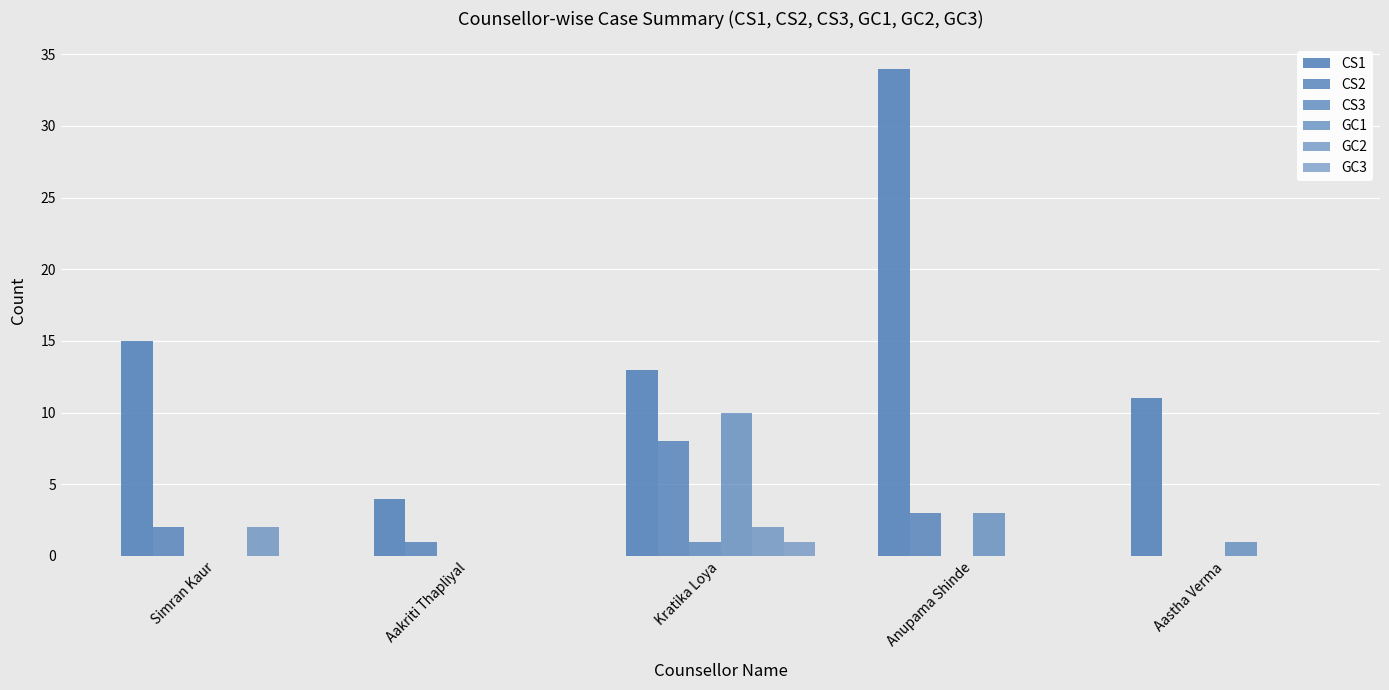

At which category is the sum across all series the highest?

Anupama Shinde